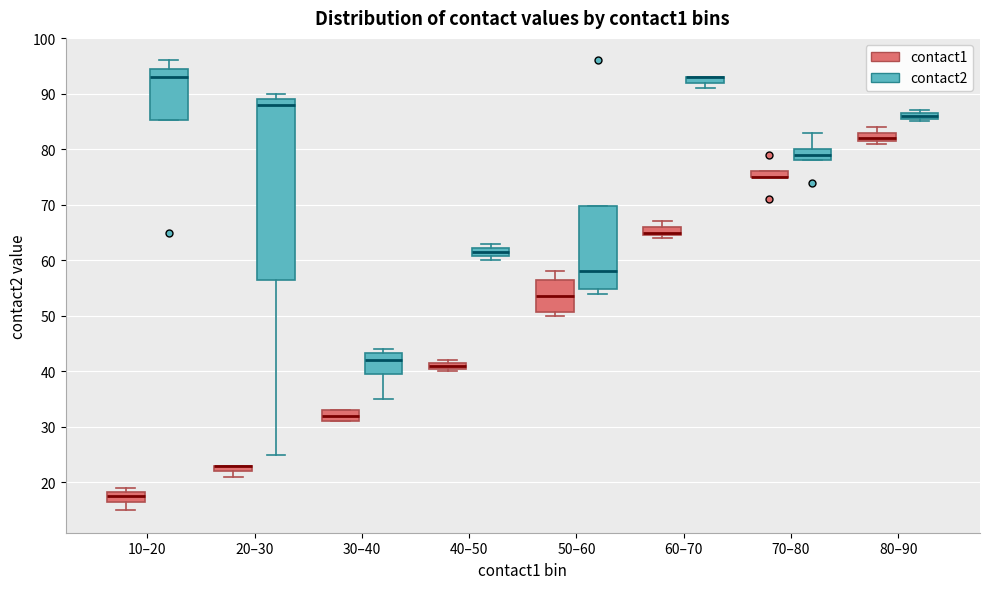

Where does the median line of the box for 10–20 (contact2) sit on the y-axis? The values are not printed on the chart, so give them approximately, as read against the axis.

93